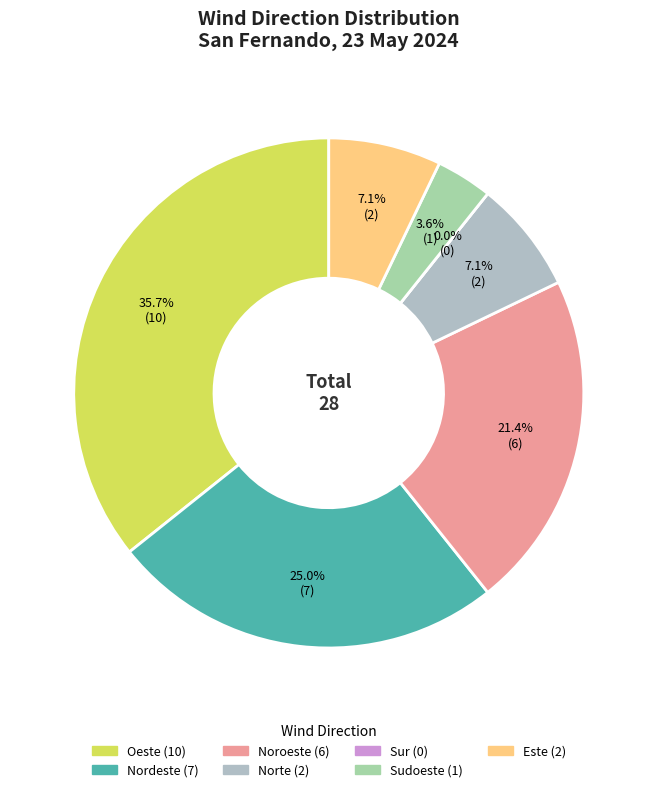

Combined, what portion of the pie is Oeste and Nordeste?

60.7%